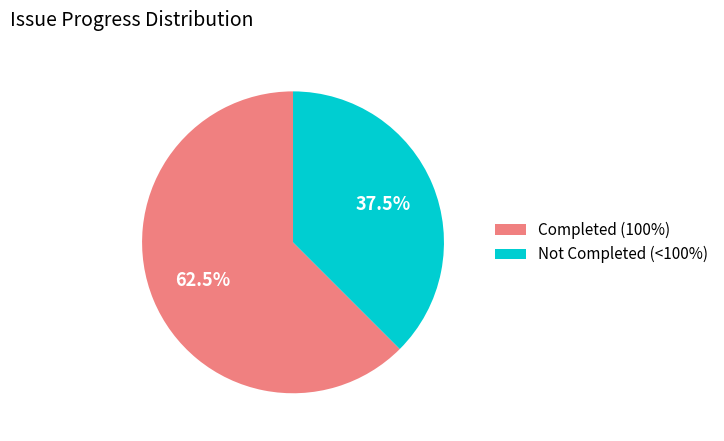

What percentage is NOT represented by Completed (100%)?

37.5%